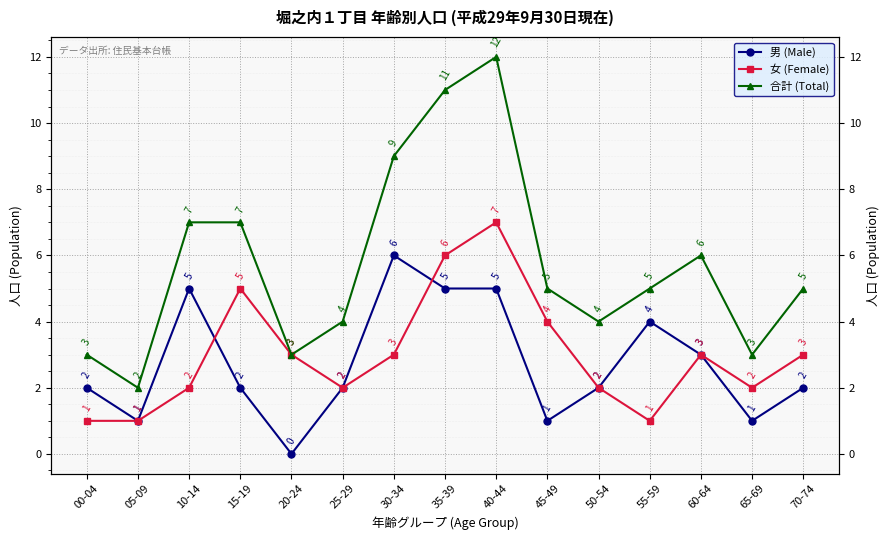

List the labels in order of 女 (Female) value, smallest first.

00-04, 05-09, 55-59, 10-14, 25-29, 50-54, 65-69, 20-24, 30-34, 60-64, 70-74, 45-49, 15-19, 35-39, 40-44